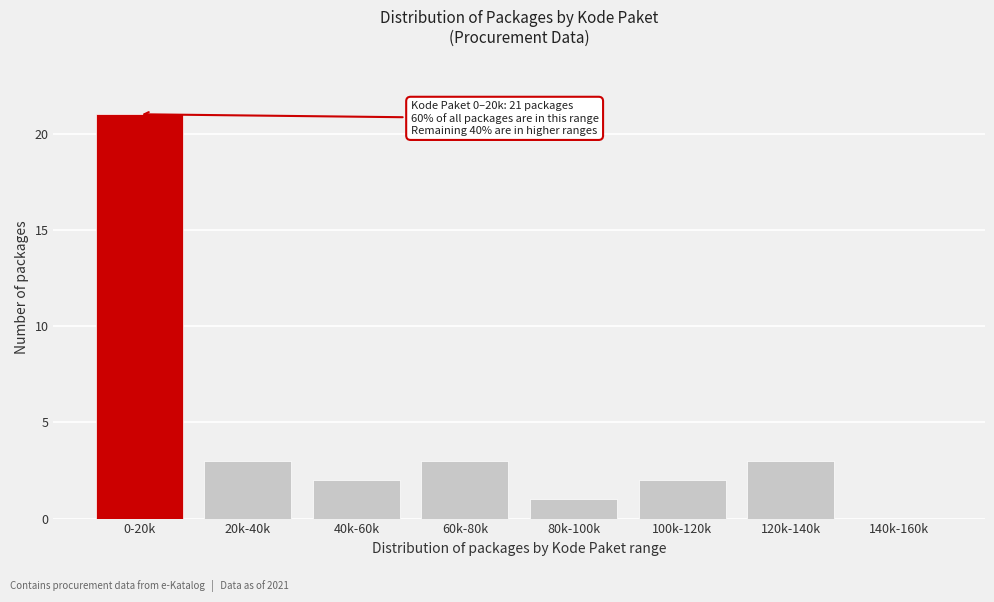

Reading left to right, list all the values displayed in this chart.

0-20k=21	20k-40k=3	40k-60k=2	60k-80k=3	80k-100k=1	100k-120k=2	120k-140k=3	140k-160k=0